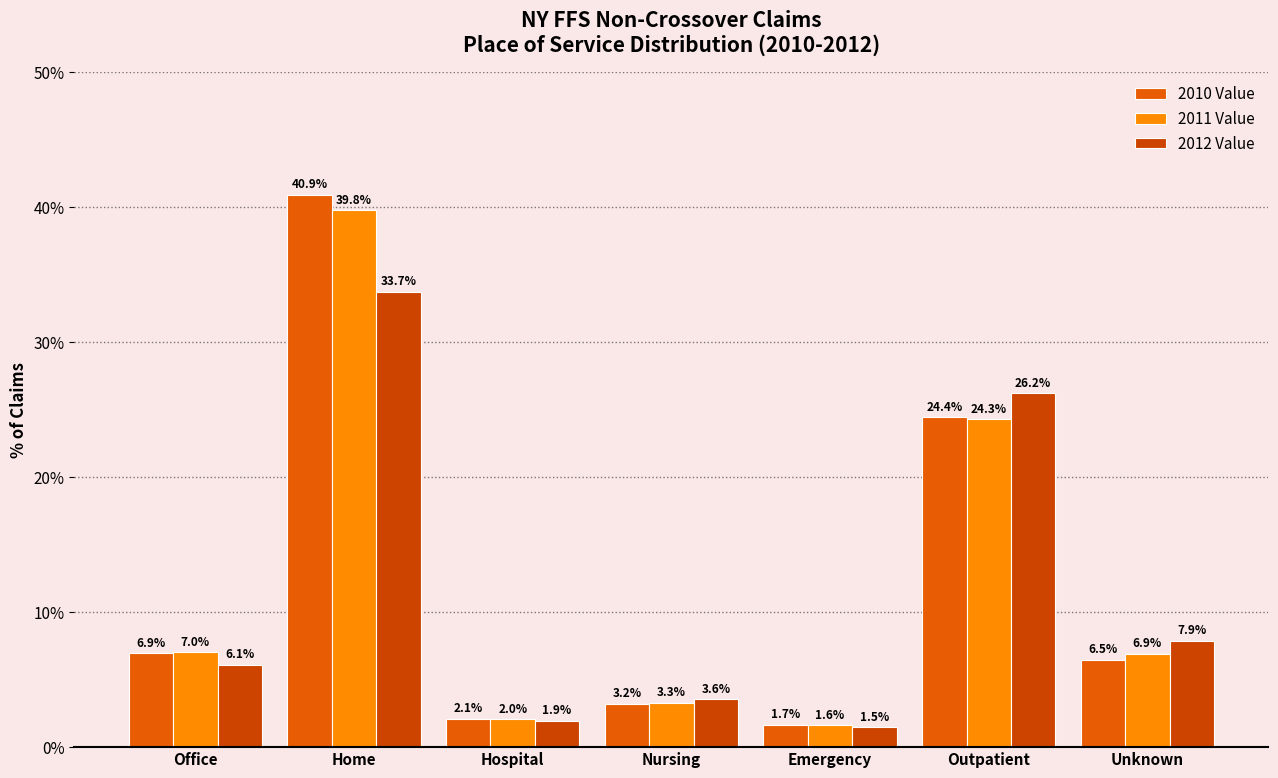

Reading left to right, extract all data points from this chart.

2010 Value: 6.9	40.9	2.1	3.2	1.7	24.4	6.5
2011 Value: 7.0	39.8	2.0	3.3	1.6	24.3	6.9
2012 Value: 6.1	33.7	1.9	3.6	1.5	26.2	7.9